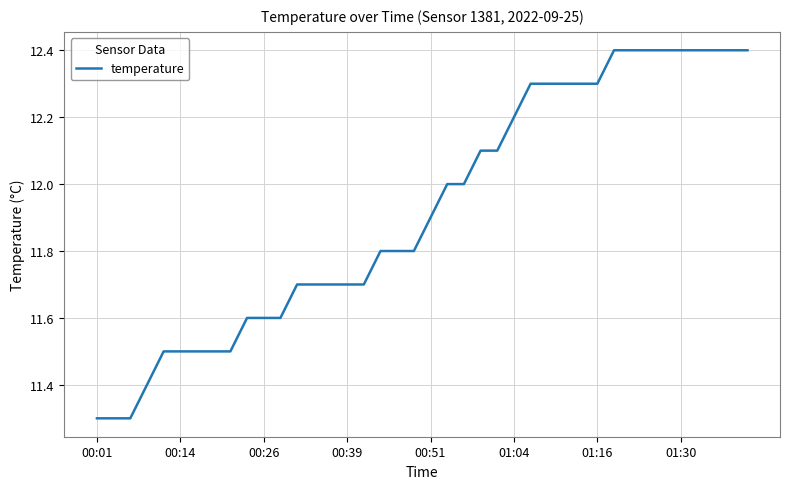

What is the difference between the maximum and minimum values?

1.1